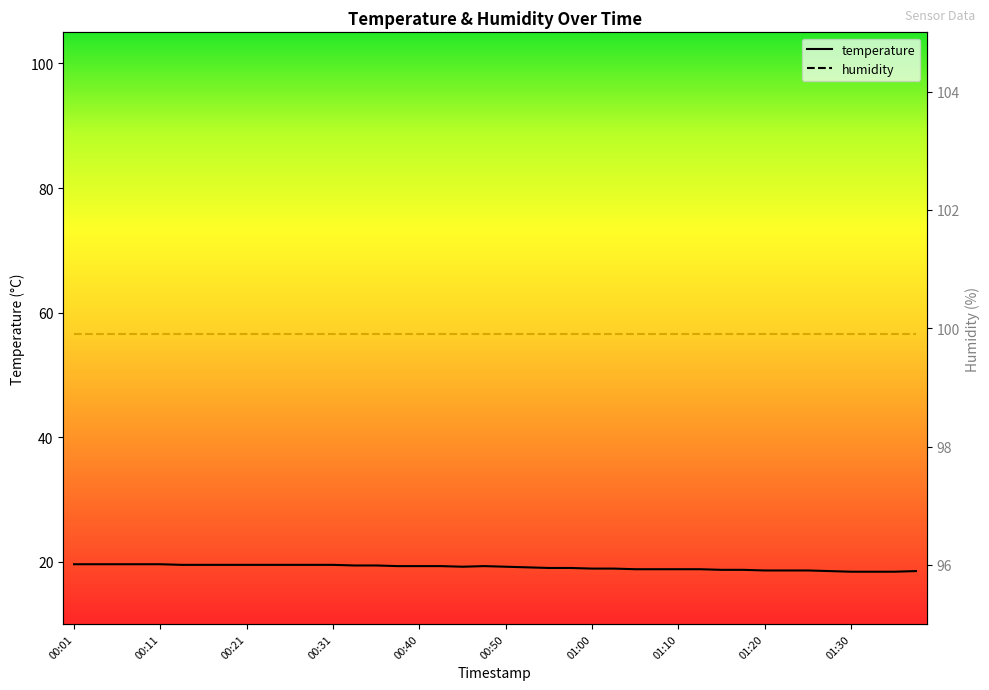

What is the value of the humidity point at the 29th from the left?

99.9